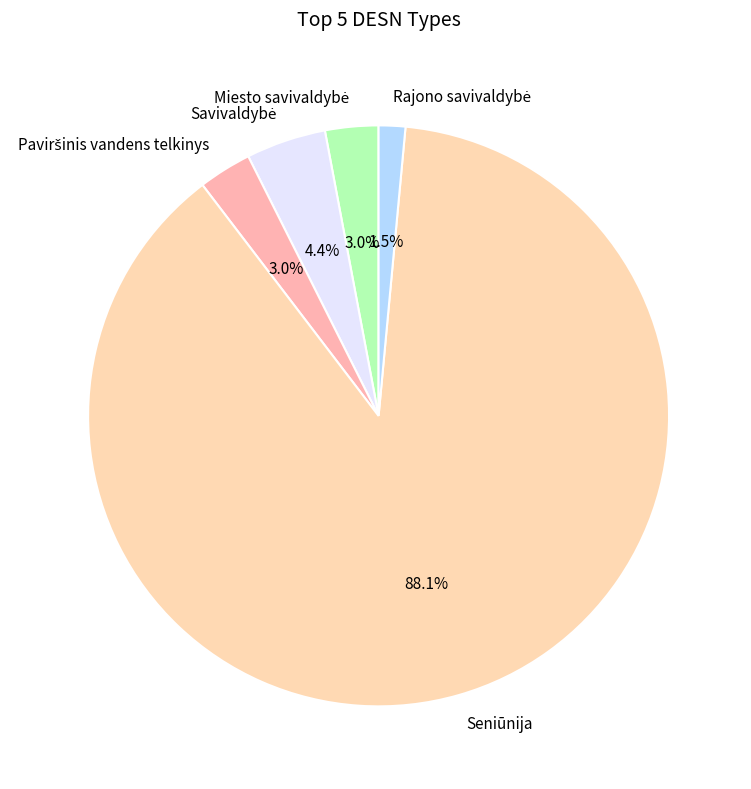

Which category has the biggest portion of the pie?

Seniūnija